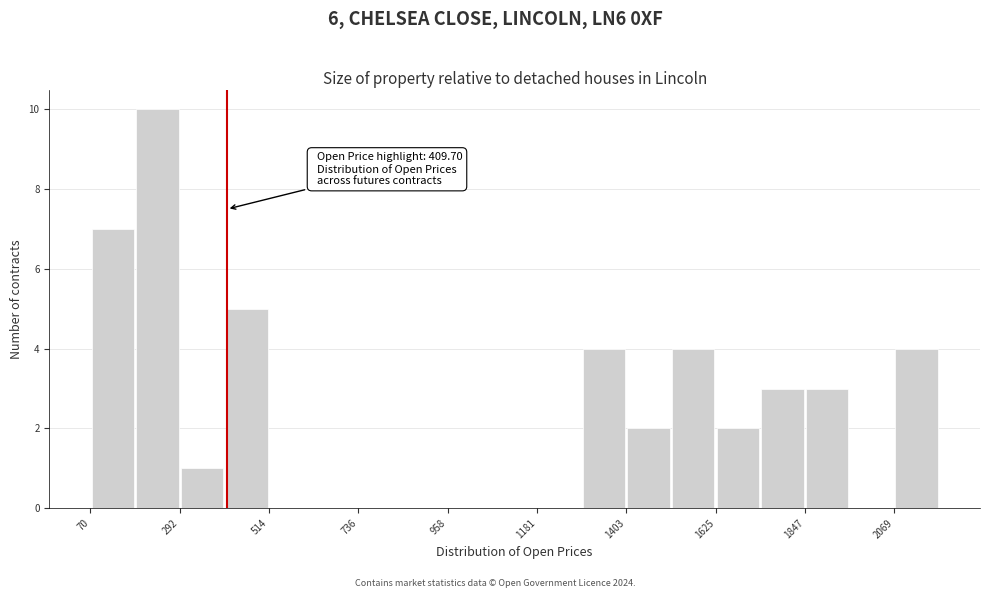

Read against the x-axis, roughly where is the centre of the tallest bar?

250